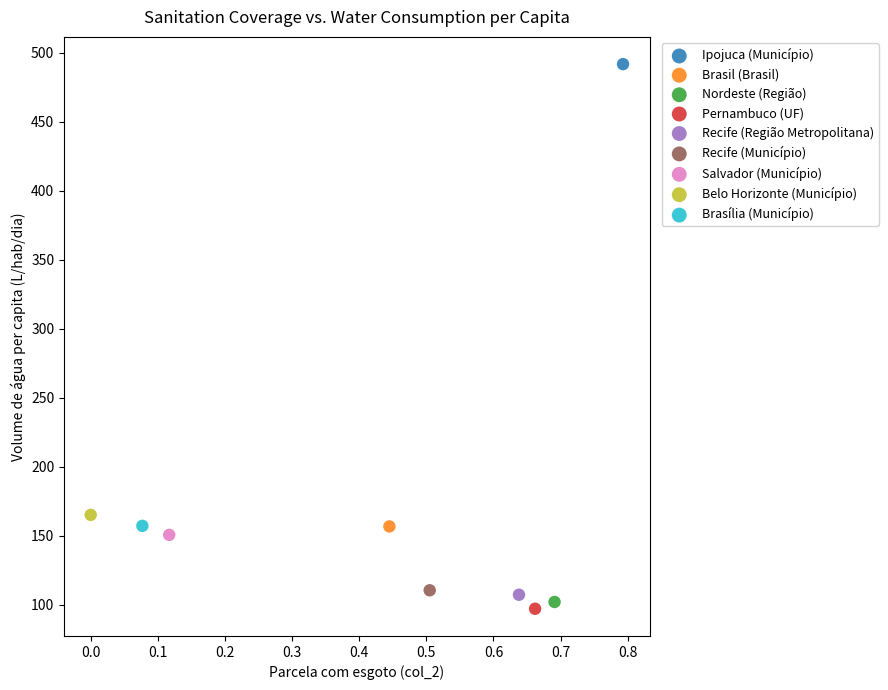

What are all the series names shown in the legend?

Ipojuca (Município), Brasil (Brasil), Nordeste (Região), Pernambuco (UF), Recife (Região Metropolitana), Recife (Município), Salvador (Município), Belo Horizonte (Município), Brasília (Município)